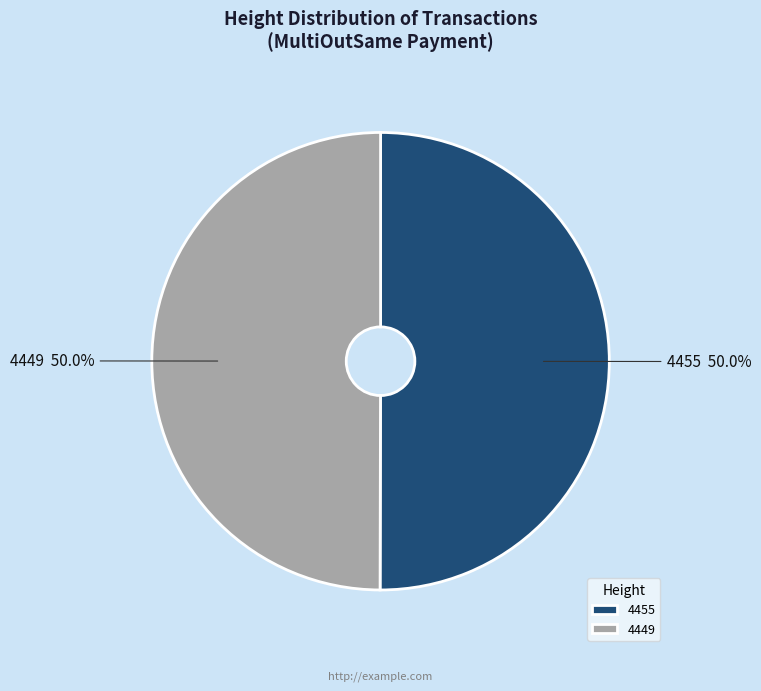

Is it true that 4455 is 50% of the pie?

True